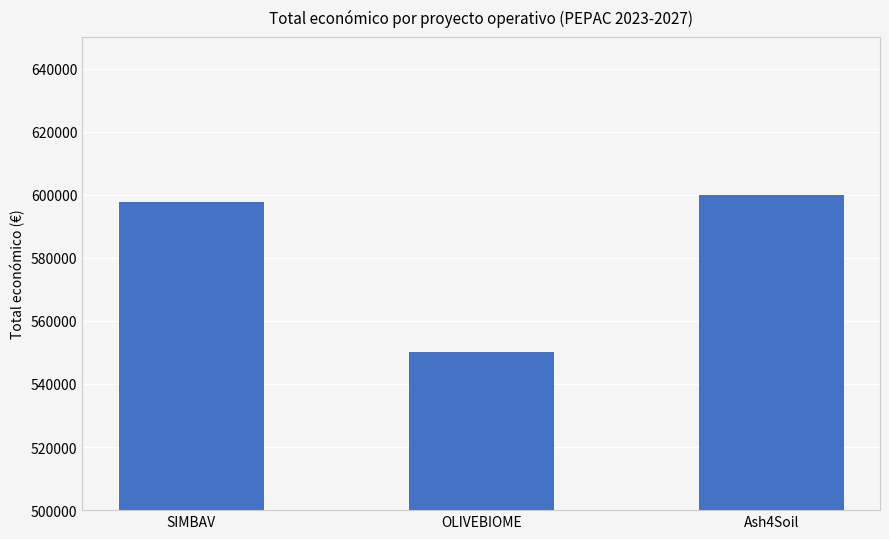

List the labels in order of value, largest first.

Ash4Soil, SIMBAV, OLIVEBIOME